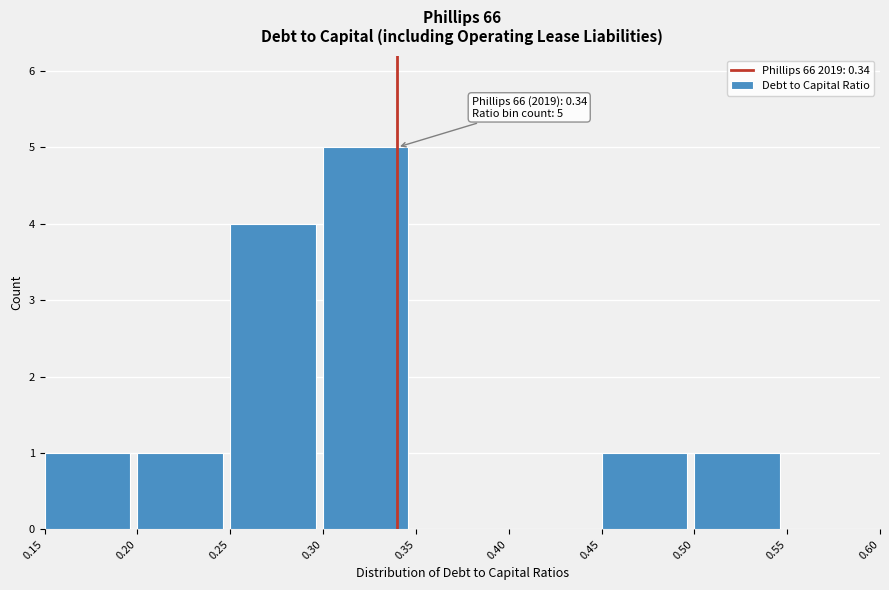

Over which range of the x-axis is the bar tallest?

0.30 to 0.35